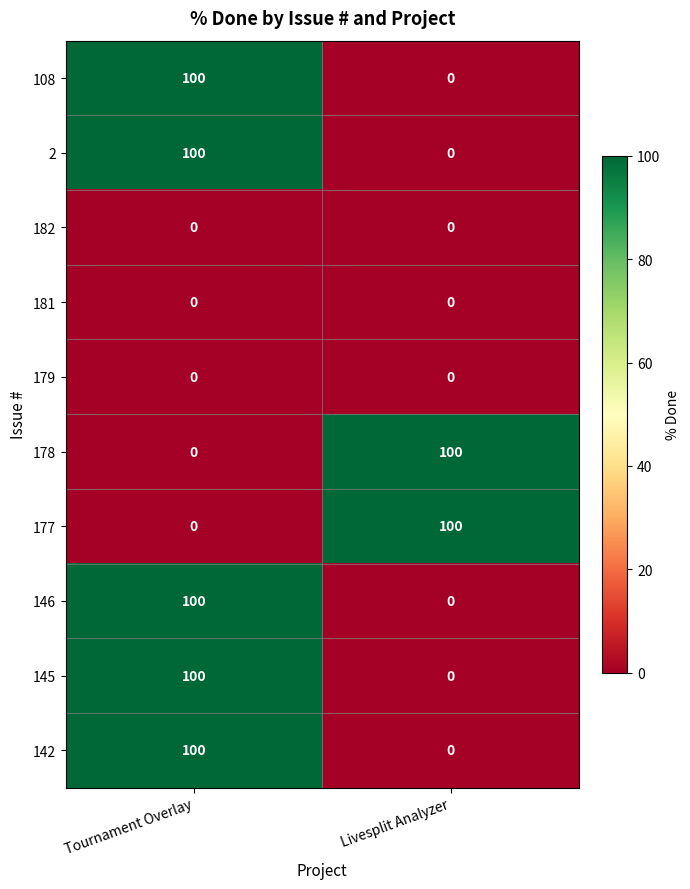

What is the sum of all 142 values?

100